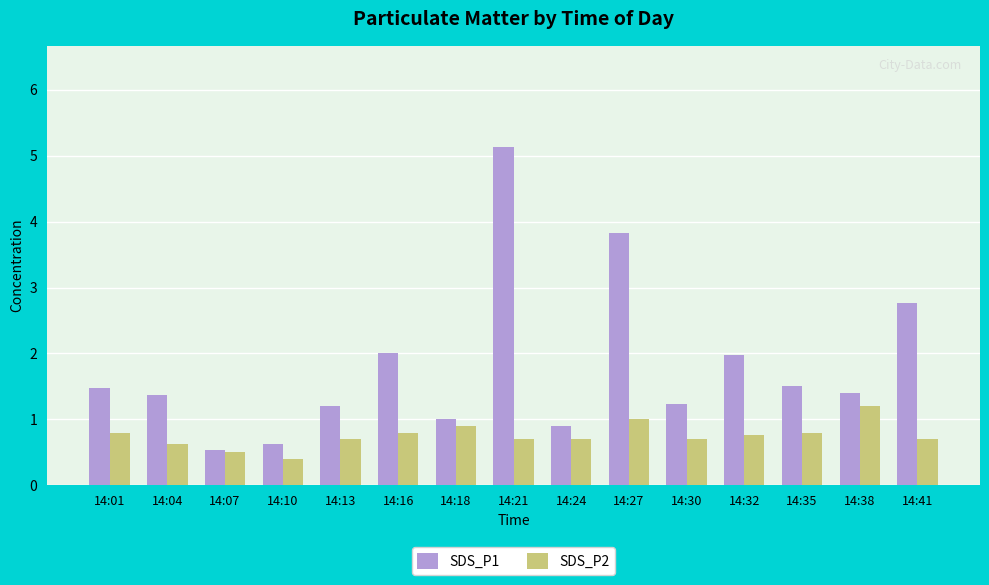

The value of SDS_P1 at 14:41 is 1.0. True or false?

False